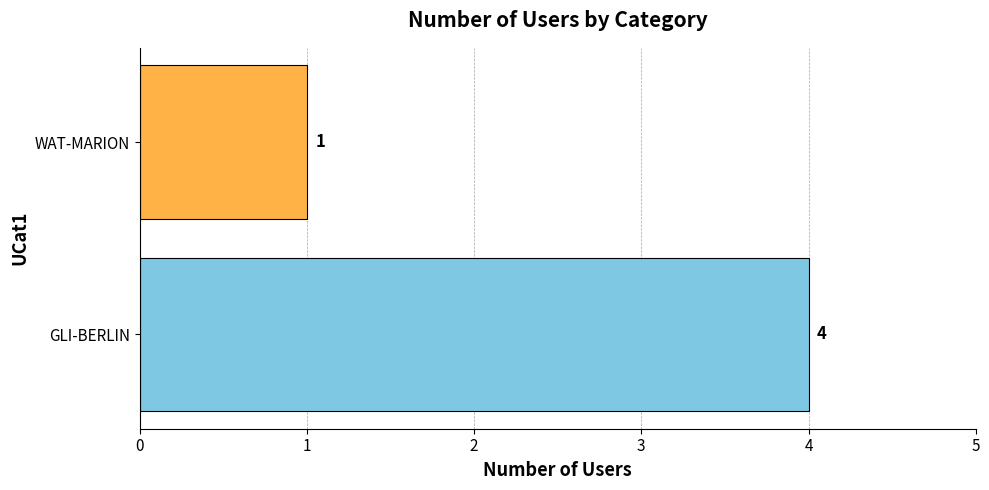

List the labels in order of value, smallest first.

WAT-MARION, GLI-BERLIN